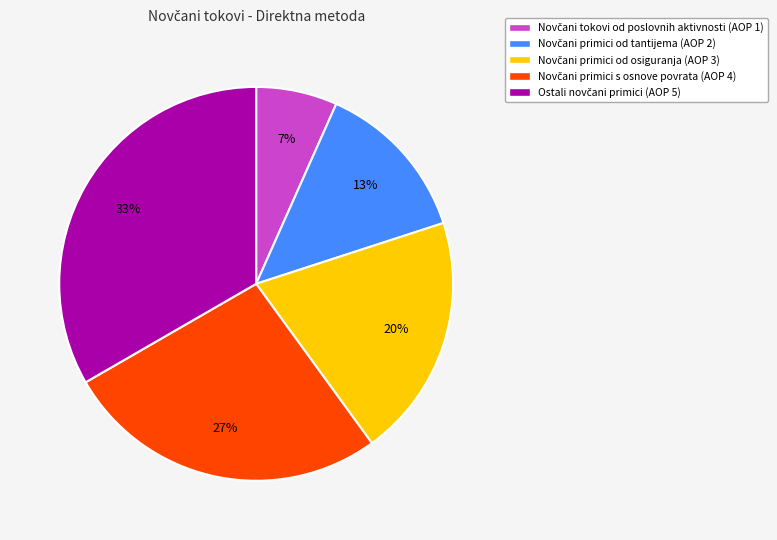

To the nearest percent, what is the average slice percentage?

20%